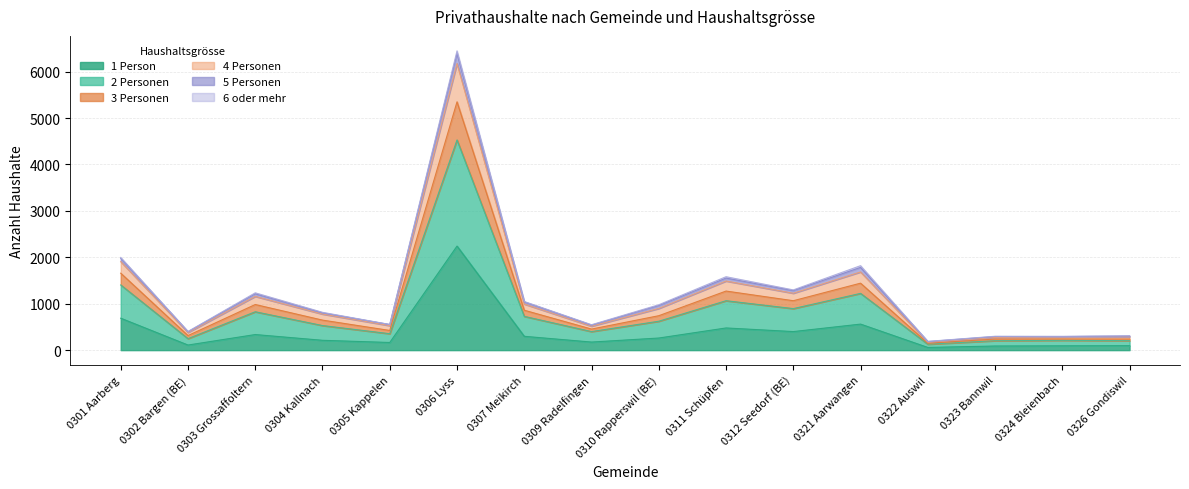

Is the value of 4 Personen at 0324 Bleienbach greater than the value of 2 Personen at 0303 Grossaffoltern?

No